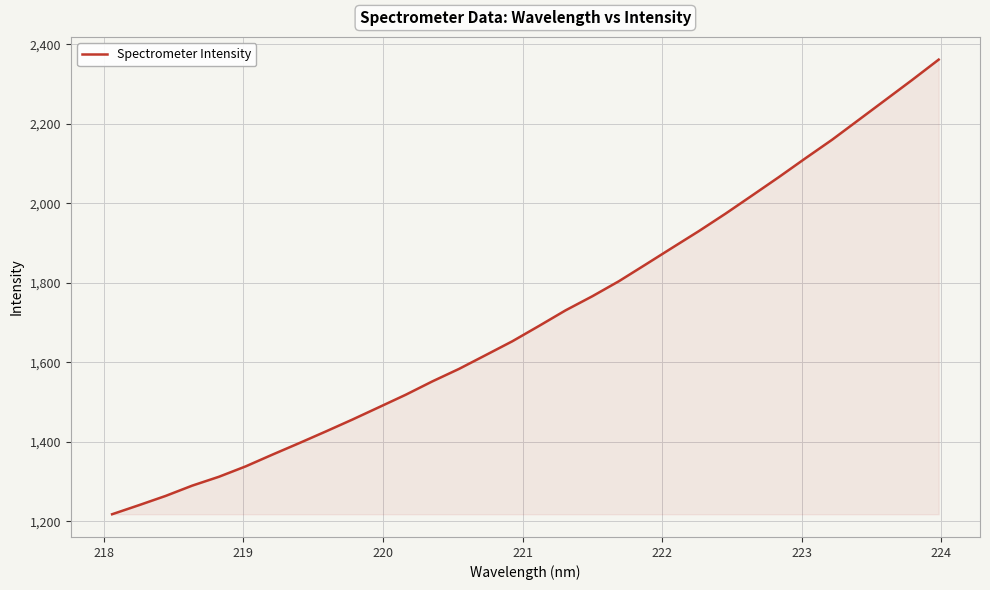

What is the minimum value shown in the chart?

1218.0